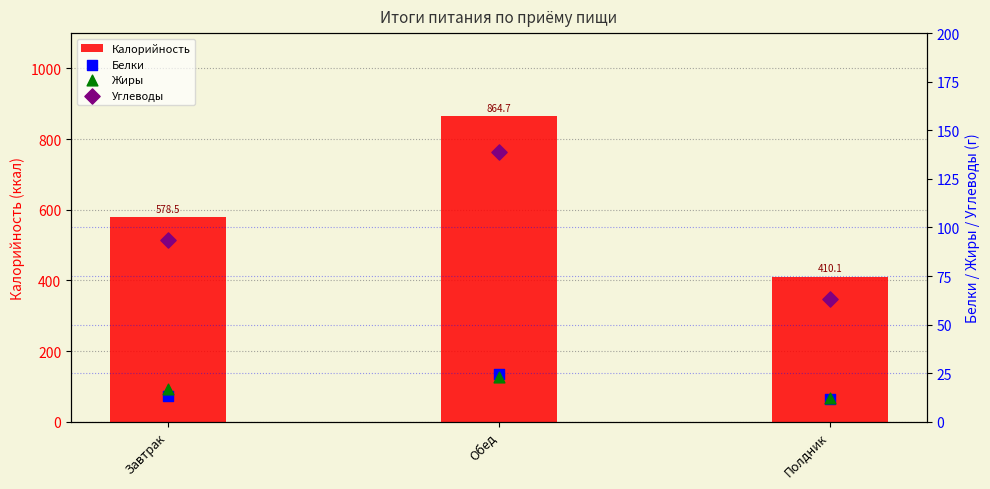

Which series contains the lowest Y value?

Белки